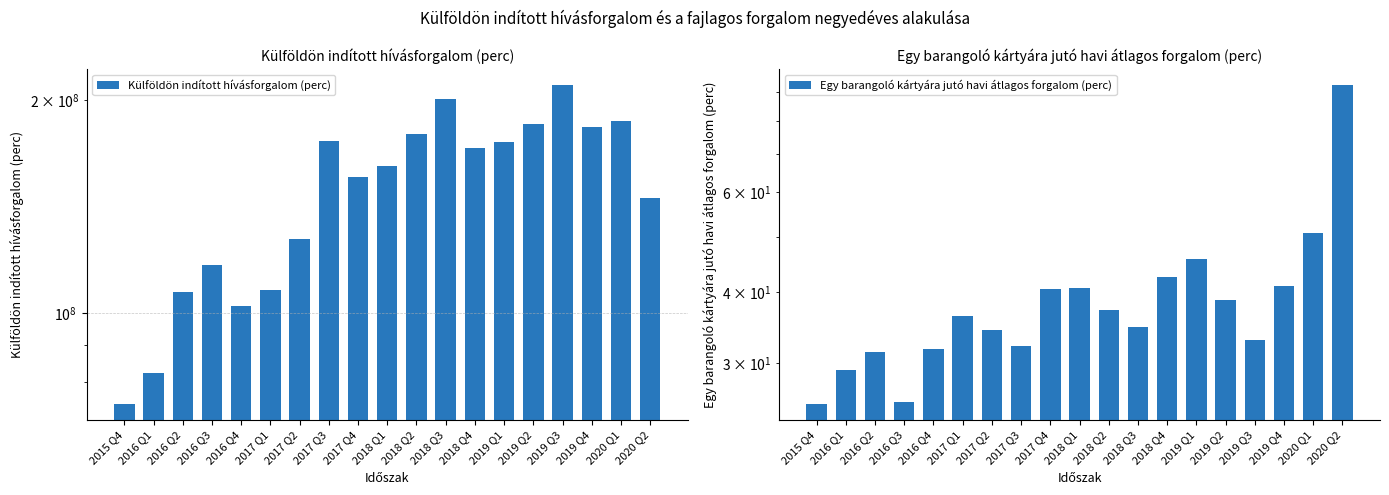

Rank the series by their maximum value, from lowest to highest.

Egy barangoló kártyára jutó havi átlagos forgalom (perc), Külföldön indított hívásforgalom (perc)